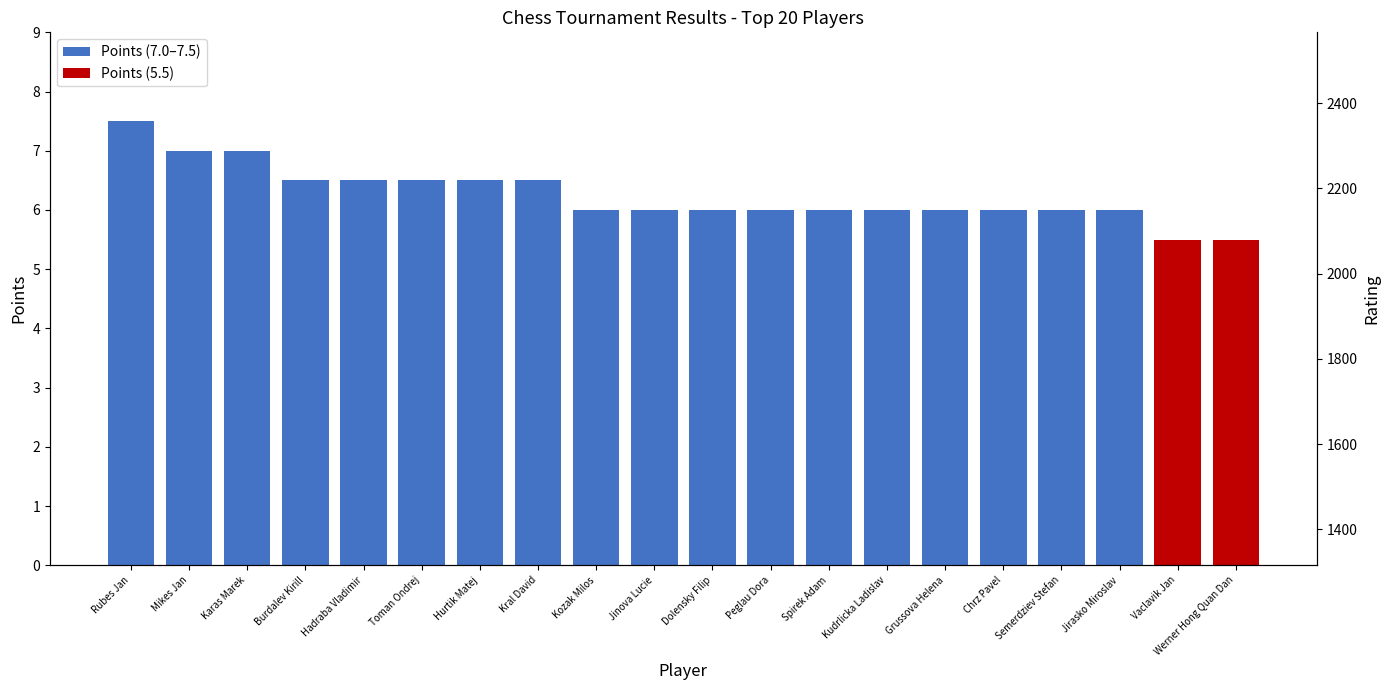

List the labels in order of value, largest first.

Burdalev Kirill, Rubes Jan, Mikes Jan, Karas Marek, Toman Ondrej, Jinova Lucie, Kozak Milos, Hadraba Vladimir, Kudrlicka Ladislav, Kral David, Grussova Helena, Hurtik Matej, Spirek Adam, Chrz Pavel, Semerdziev Stefan, Dolensky Filip, Vaclavik Jan, Jirasko Miroslav, Werner Hong Quan Dan, Peglau Dora